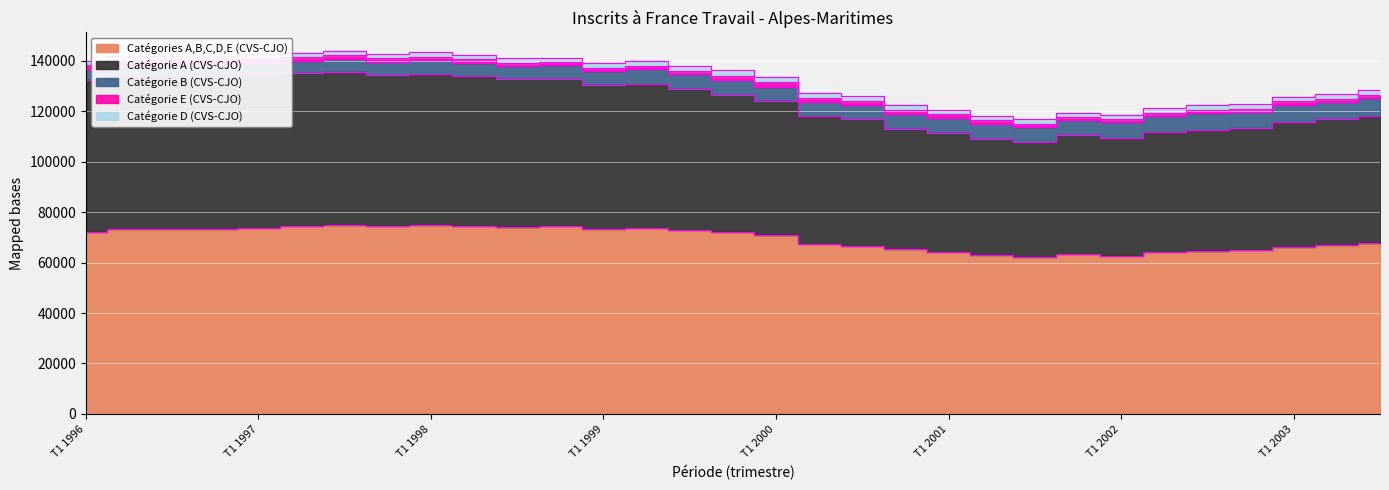

The Catégories A,B,C,D,E (CVS-CJO) series shows 119184 at T2 2003. True or false?

False